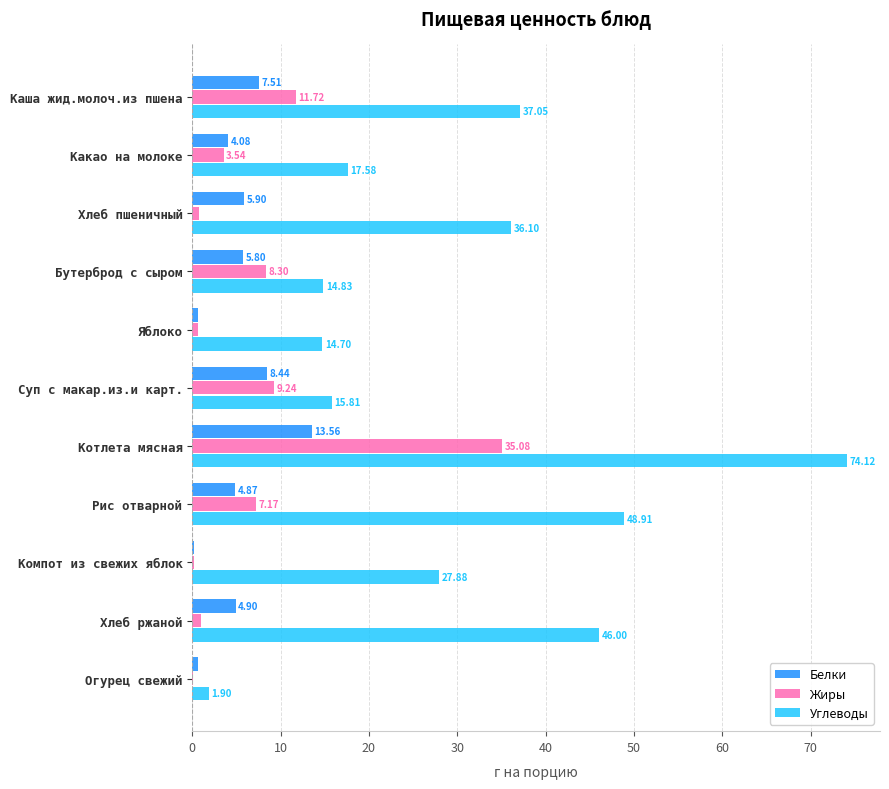

What are all the series names shown in the legend?

Белки, Жиры, Углеводы